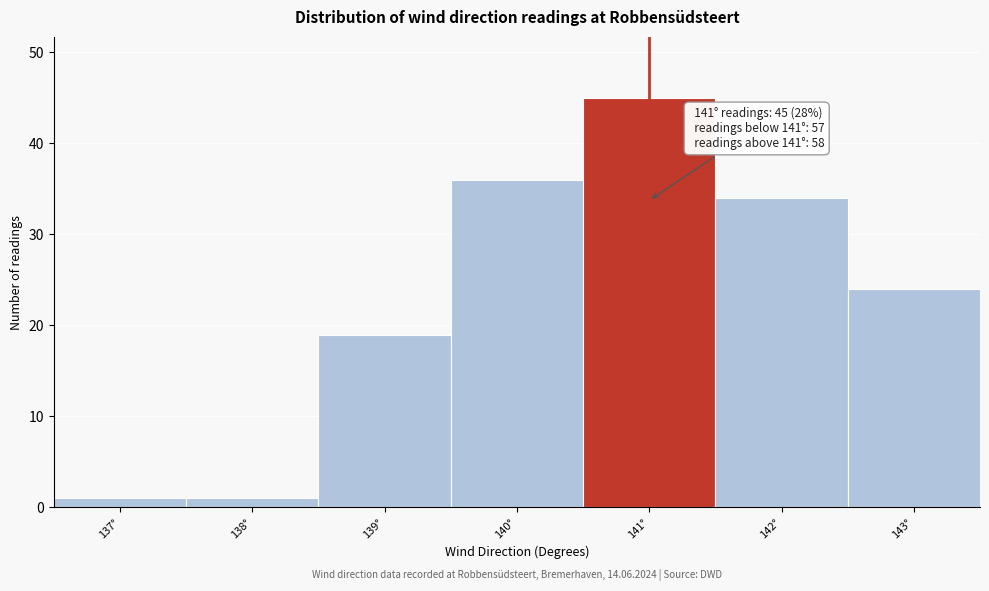

Which range on the x-axis has the tallest bar?

140.5 to 141.5